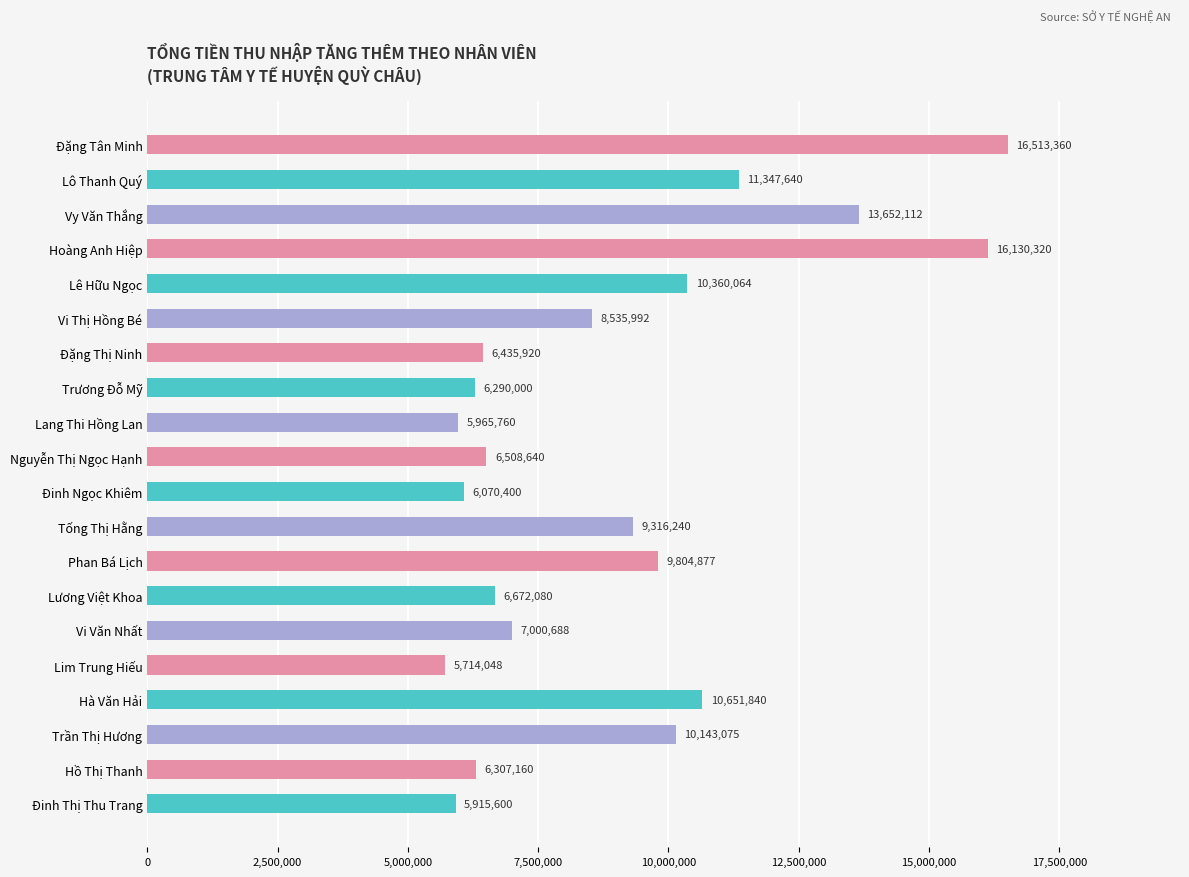

Does the chart contain stacked bars?

No